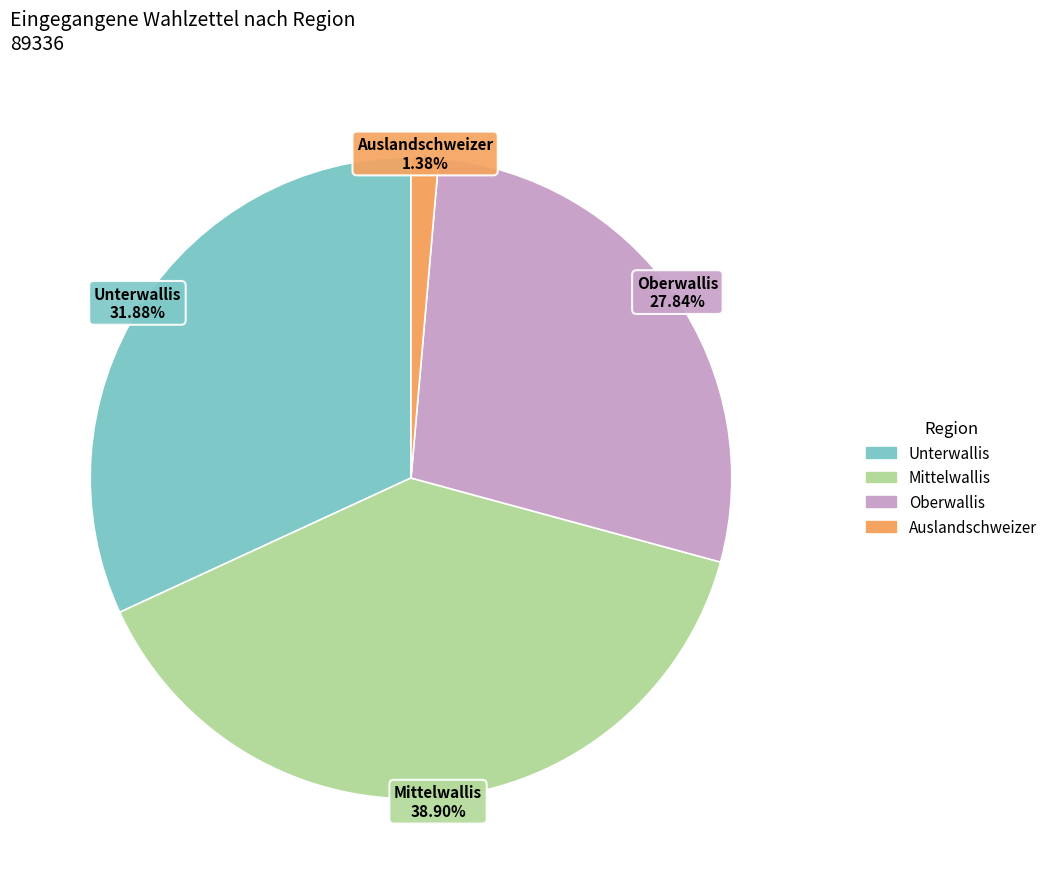

Rank the categories by value from highest to lowest.

Mittelwallis, Unterwallis, Oberwallis, Auslandschweizer